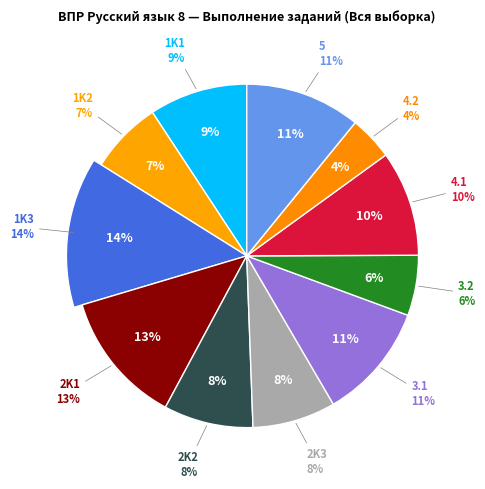

To the nearest percent, what percentage of the pie is 2K1?

13%